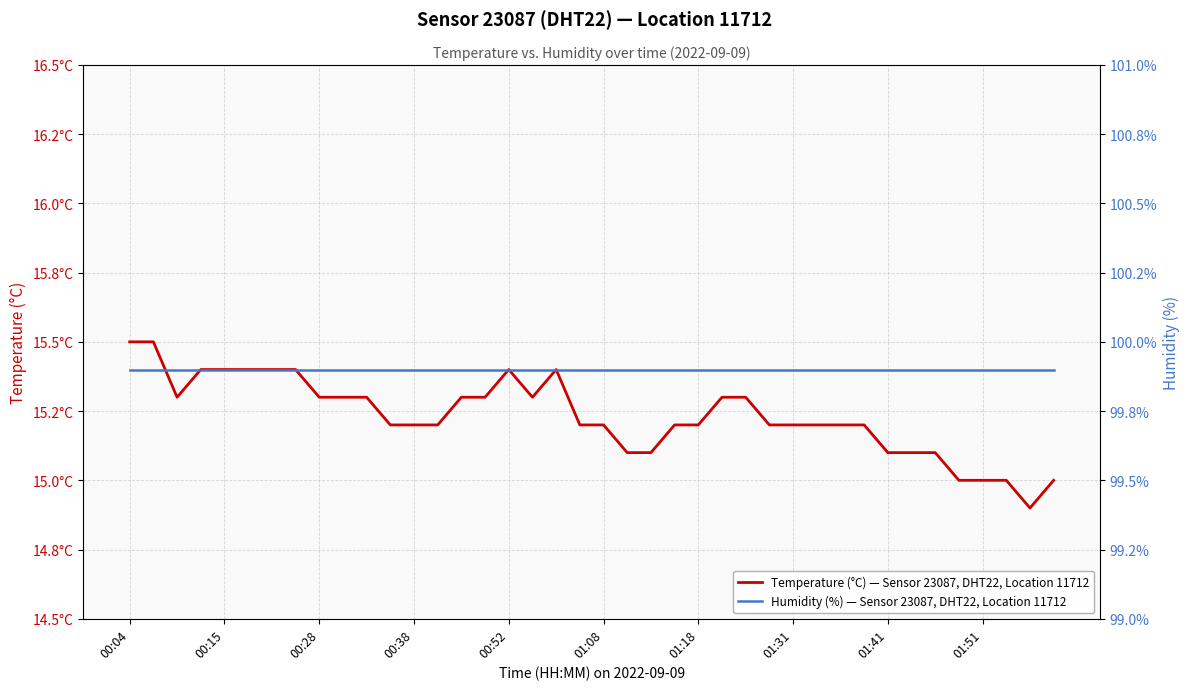

True or false: Humidity (%) — Sensor 23087, DHT22, Location 11712 and Temperature (°C) — Sensor 23087, DHT22, Location 11712 cross at least once.

False